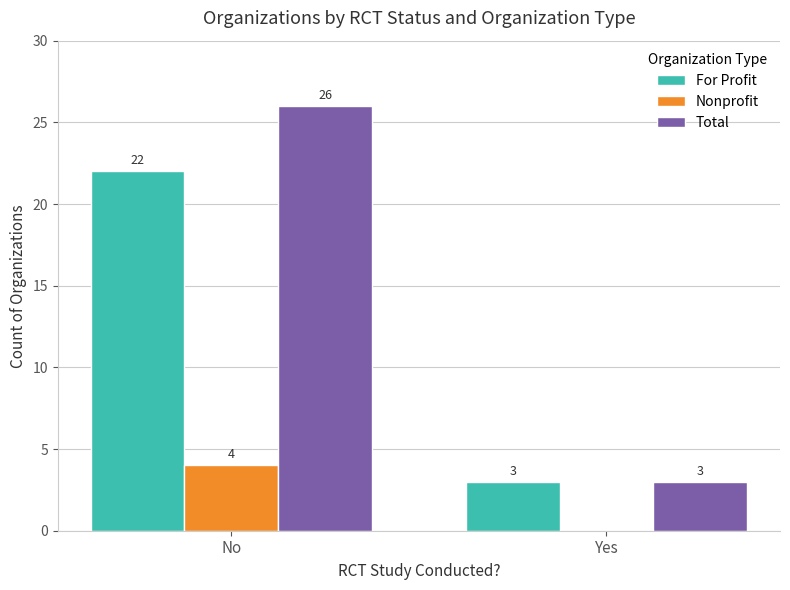

What is the difference between the Nonprofit values at Yes and No?

4